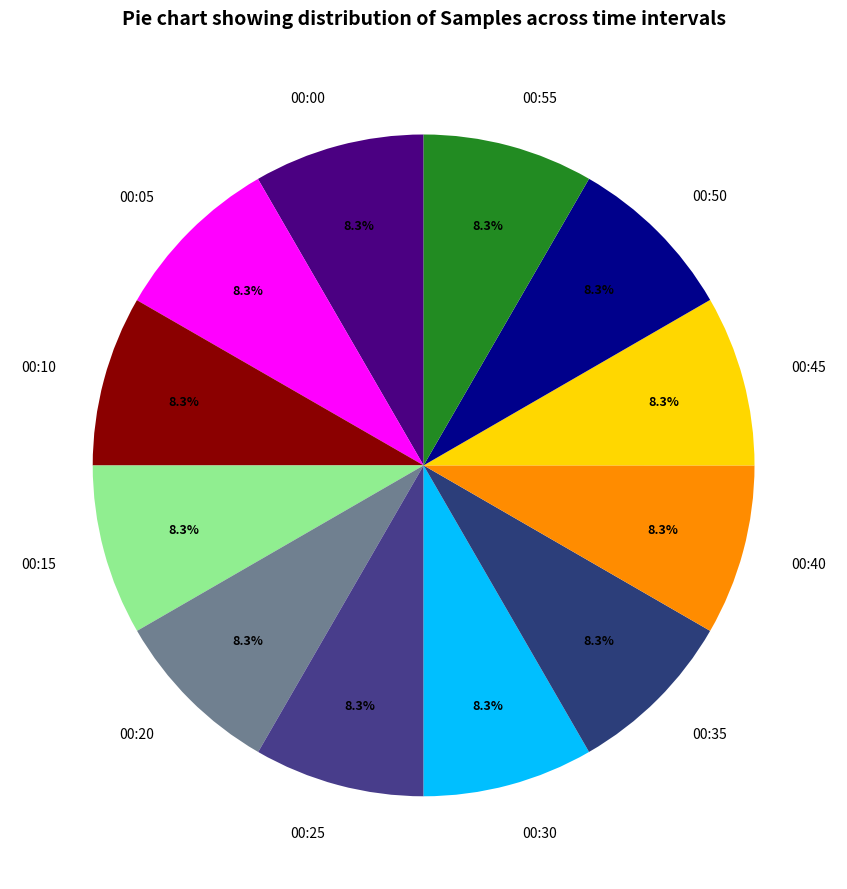

Is there a majority slice in this chart?

No